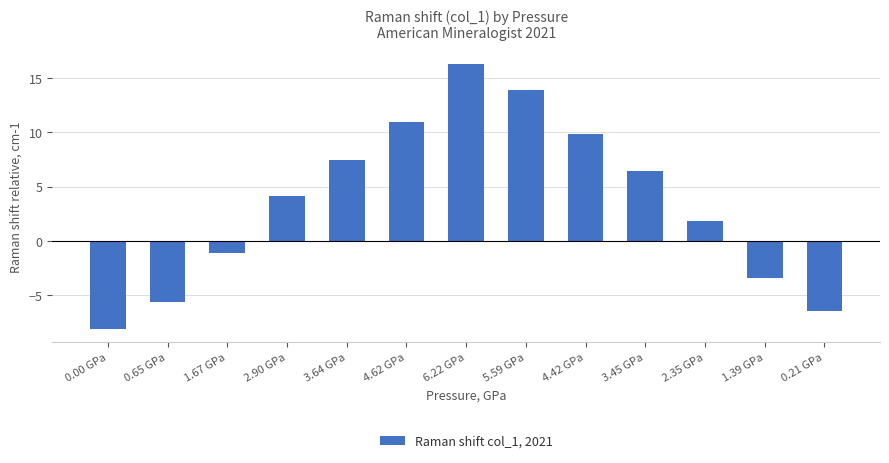

Count the number of data series in this chart.

1